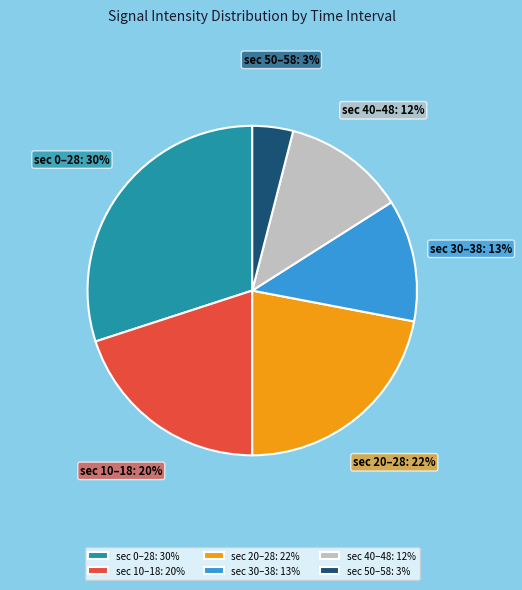

Which slice is the smallest?

sec 50–58: 3%